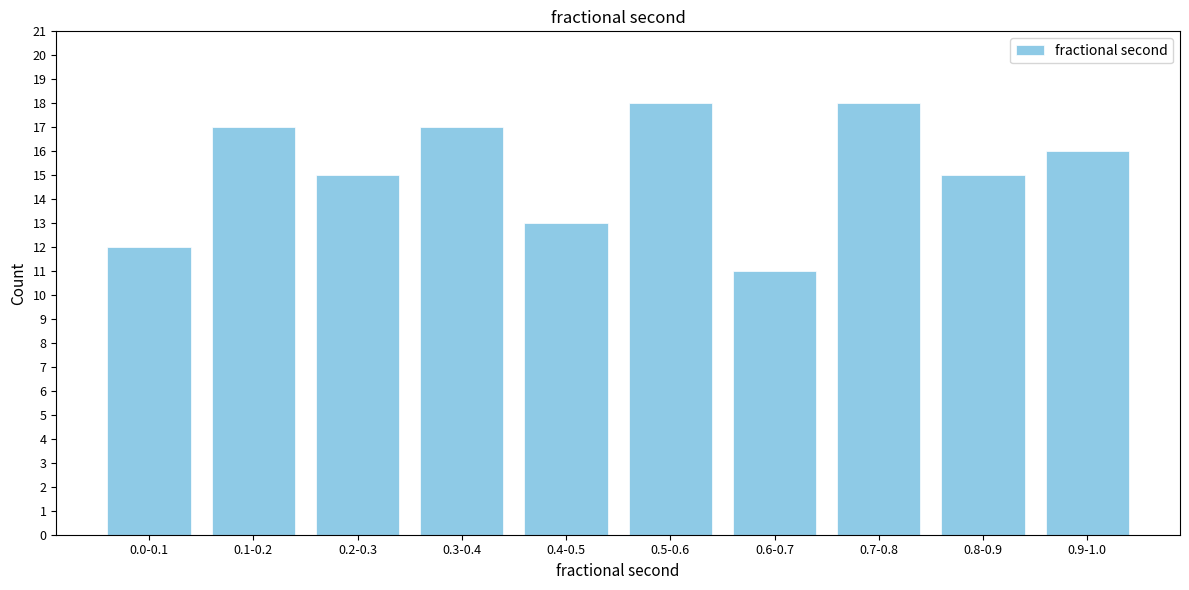

Reading left to right, what are all the values shown in this chart?

0.0-0.1=12	0.1-0.2=17	0.2-0.3=15	0.3-0.4=17	0.4-0.5=13	0.5-0.6=18	0.6-0.7=11	0.7-0.8=18	0.8-0.9=15	0.9-1.0=16